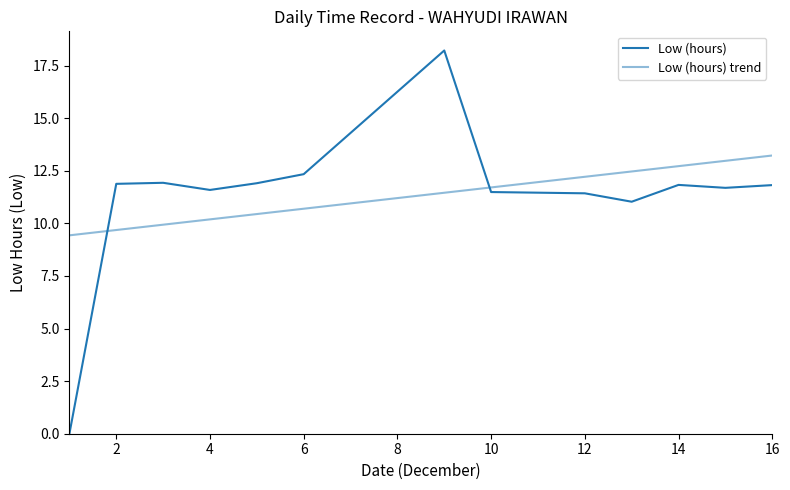

Does the chart have visible grid lines?

No